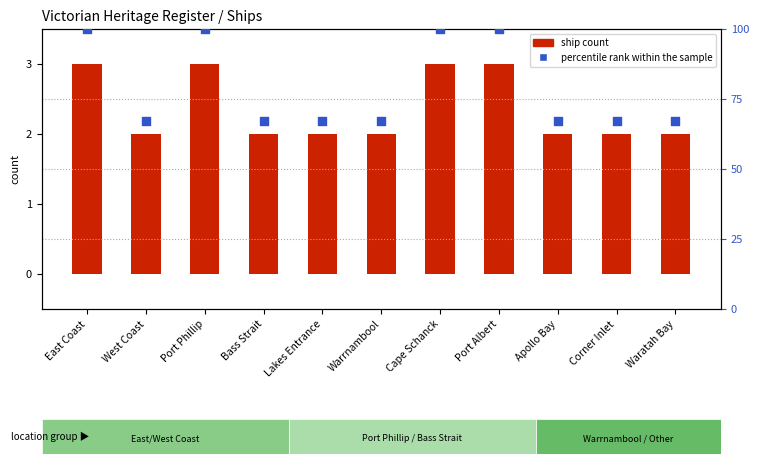

What are all the series names shown in the legend?

ship count, percentile rank within the sample